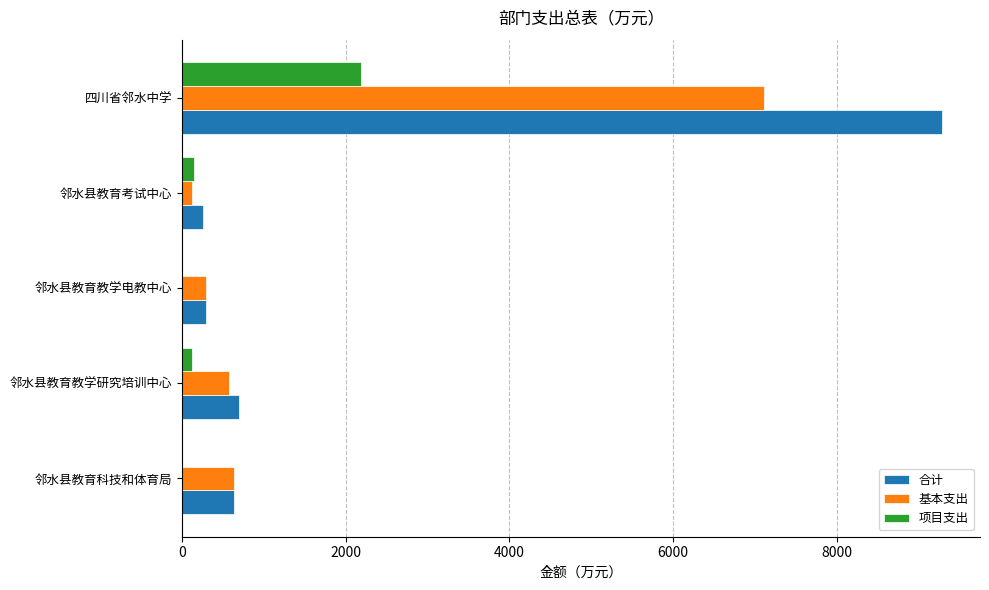

Which series changed the most between 邻水县教育教学电教中心 and 四川省邻水中学?

合计